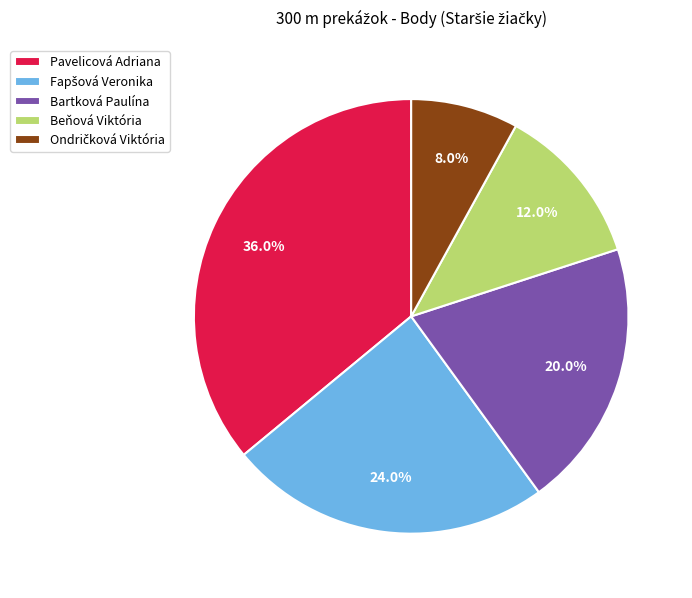

Does Beňová Viktória account for over 50% of the chart?

No